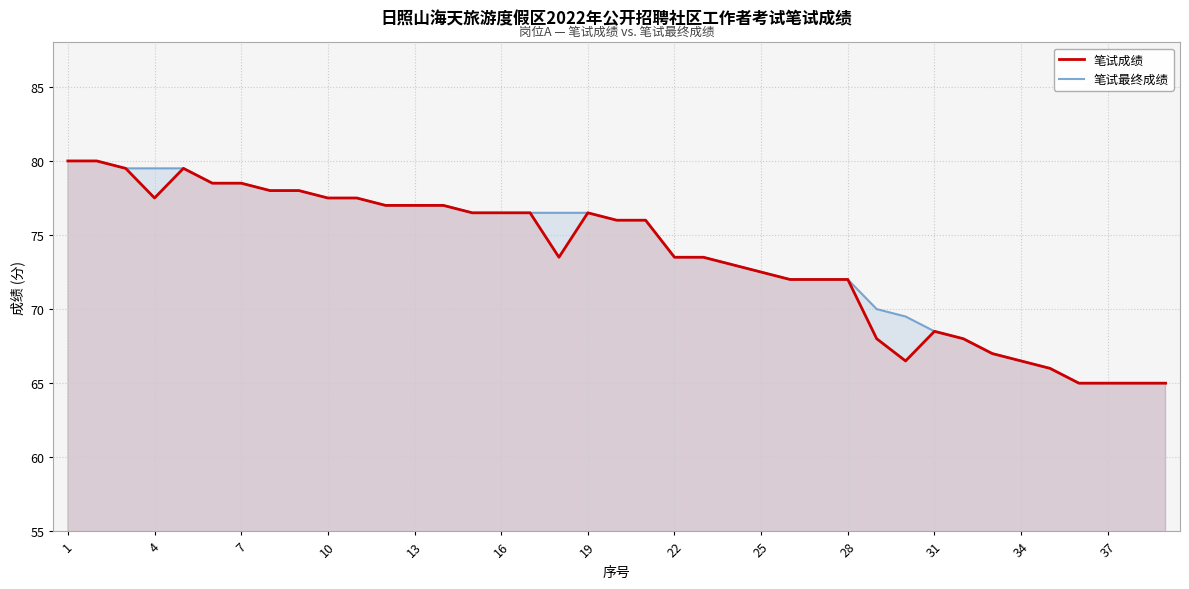

Reading left to right, extract all data points from this chart.

笔试成绩: 80.0	80.0	79.5	77.5	79.5	78.5	78.5	78.0	78.0	77.5	77.5	77.0	77.0	77.0	76.5	76.5	76.5	73.5	76.5	76.0	76.0	73.5	73.5	73.0	72.5	72.0	72.0	72.0	68.0	66.5	68.5	68.0	67.0	66.5	66.0	65.0	65.0	65.0	65.0
笔试最终成绩: 80.0	80.0	79.5	79.5	79.5	78.5	78.5	78.0	78.0	77.5	77.5	77.0	77.0	77.0	76.5	76.5	76.5	76.5	76.5	76.0	76.0	73.5	73.5	73.0	72.5	72.0	72.0	72.0	70.0	69.5	68.5	68.0	67.0	66.5	66.0	65.0	65.0	65.0	65.0